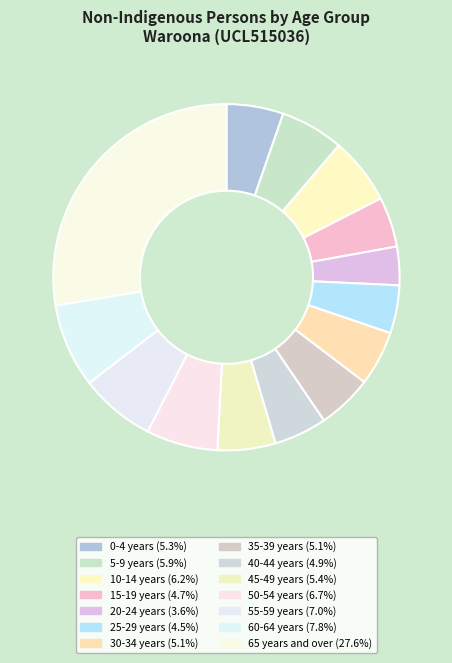

The 40-44 years slice represents 5% of the pie. True or false?

True